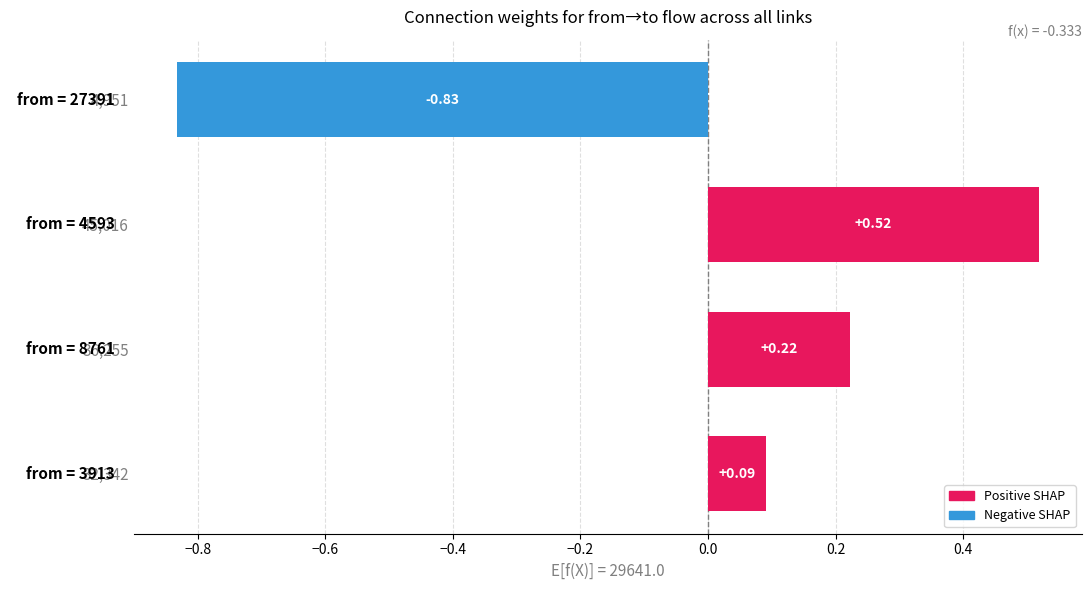

Rank the categories by value from highest to lowest.

45,016, 36,255, 32,342, 4,951